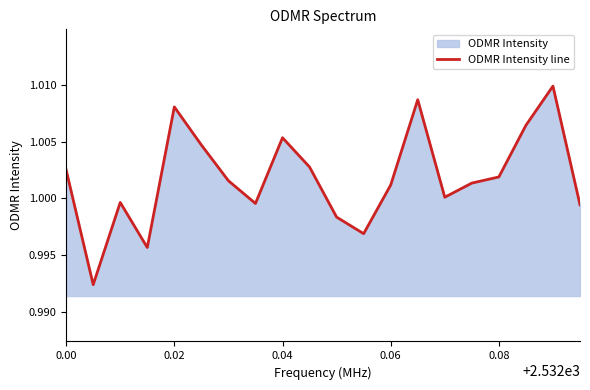

The chart shows a value of 0.3 at 0.06. True or false?

False